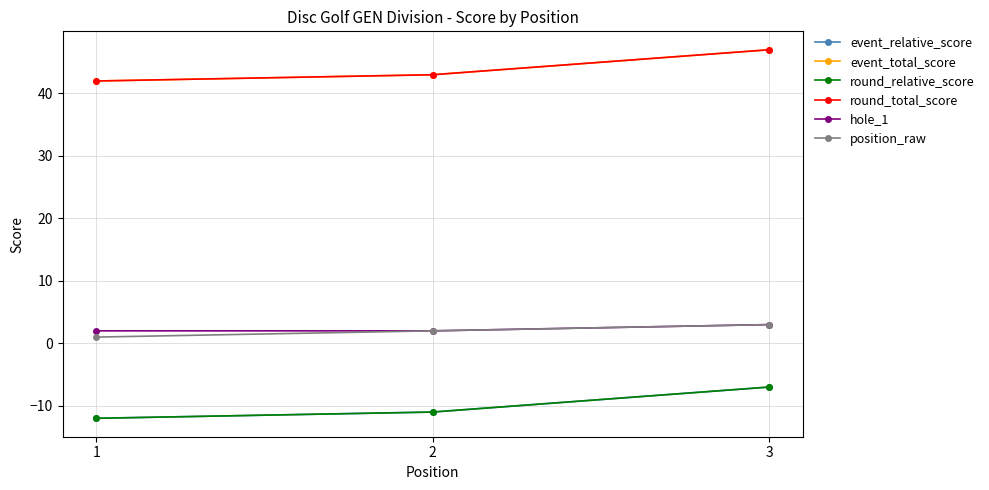

Reading left to right, extract all data points from this chart.

event_relative_score: 1=-12	2=-11	3=-7
event_total_score: 1=42	2=43	3=47
round_relative_score: 1=-12	2=-11	3=-7
round_total_score: 1=42	2=43	3=47
hole_1: 1=2	2=2	3=3
position_raw: 1=1	2=2	3=3